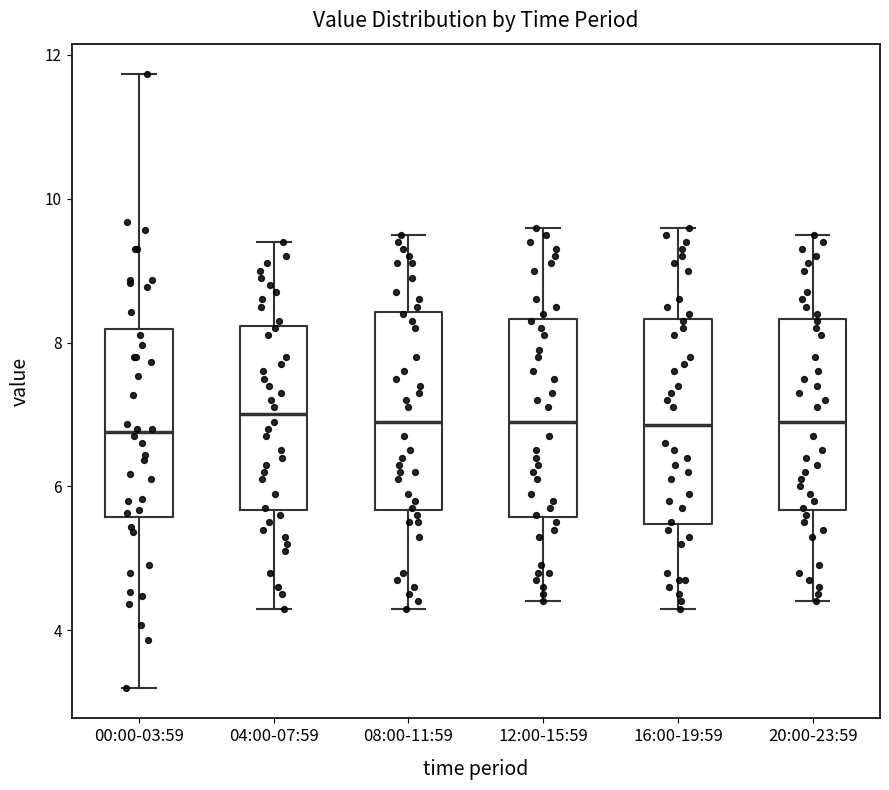

Reading left to right, transcribe this box plot: for each box, give where its median line is, the range the box spans, and where its two whiskers end, as read against the y-axis. The values are not printed on the chart, so give them approximately, as read against the axis.

00:00-03:59: median 6.8, box 5.6 to 8.2, whiskers 3.2 to 11.8
04:00-07:59: median 7.0, box 5.6 to 8.2, whiskers 4.4 to 9.4
08:00-11:59: median 7.0, box 5.6 to 8.4, whiskers 4.4 to 9.6
12:00-15:59: median 7.0, box 5.6 to 8.4, whiskers 4.4 to 9.6
16:00-19:59: median 6.8, box 5.4 to 8.4, whiskers 4.4 to 9.6
20:00-23:59: median 7.0, box 5.6 to 8.4, whiskers 4.4 to 9.6